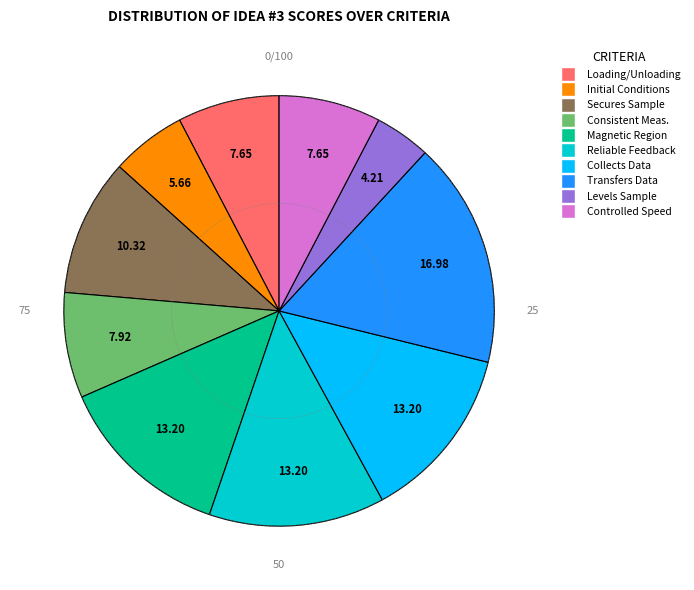

Does any single category account for the majority?

No